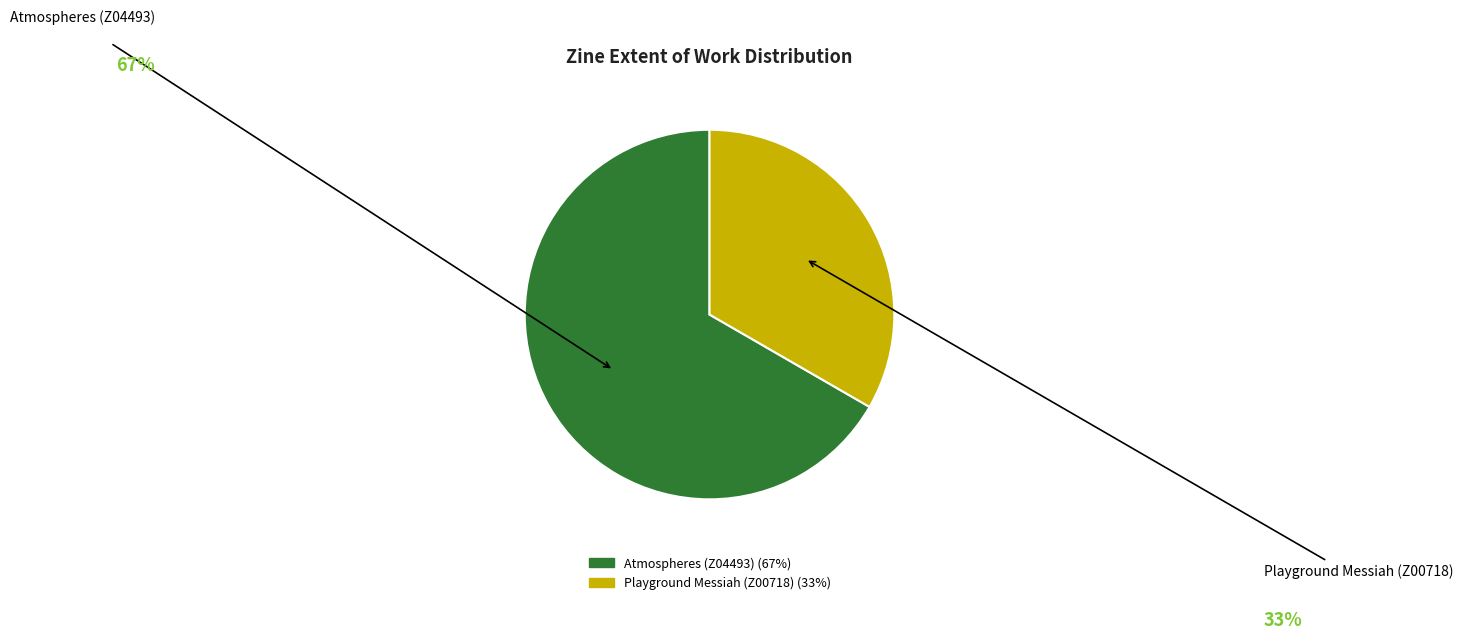

Which has a higher value, Playground Messiah (Z00718) or Atmospheres (Z04493)?

Atmospheres (Z04493)